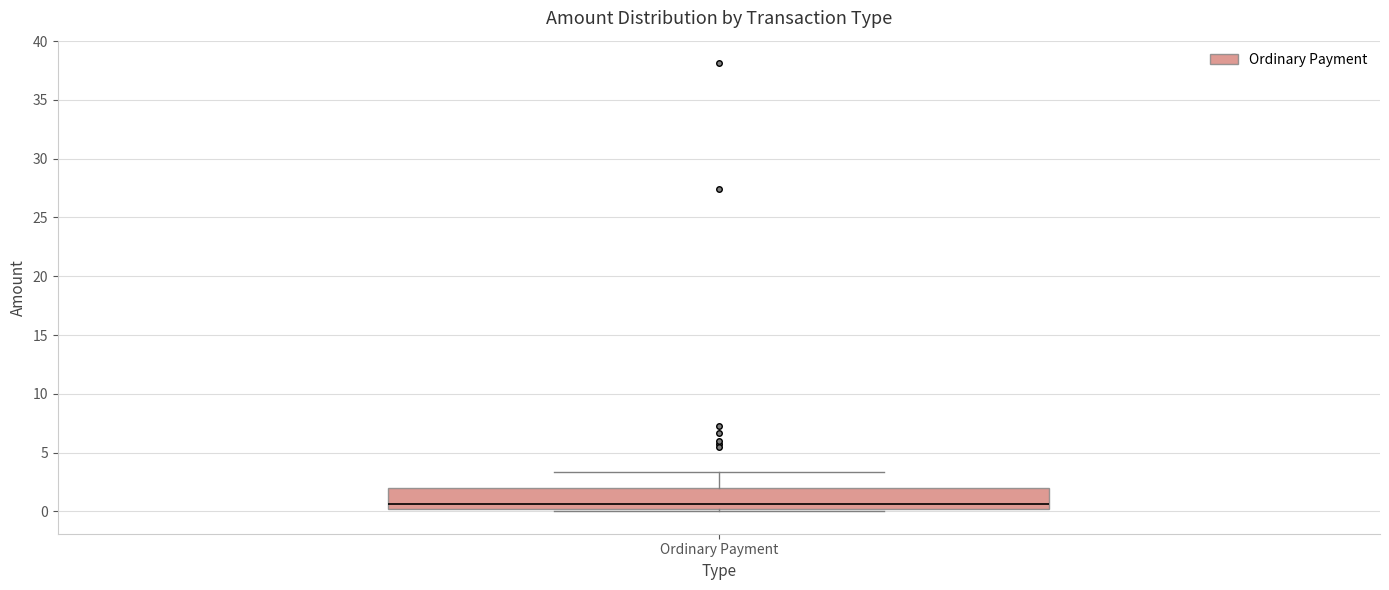

Where does the upper whisker of the box for Ordinary Payment end on the y-axis? The values are not printed on the chart, so give them approximately, as read against the axis.

3.5